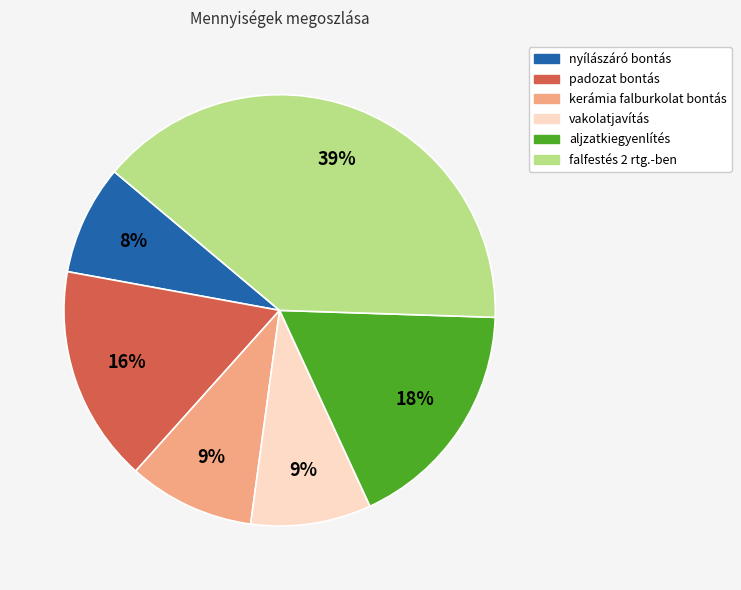

Combined, do falfestés 2 rtg.-ben and aljzatkiegyenlítés account for over 50%?

Yes